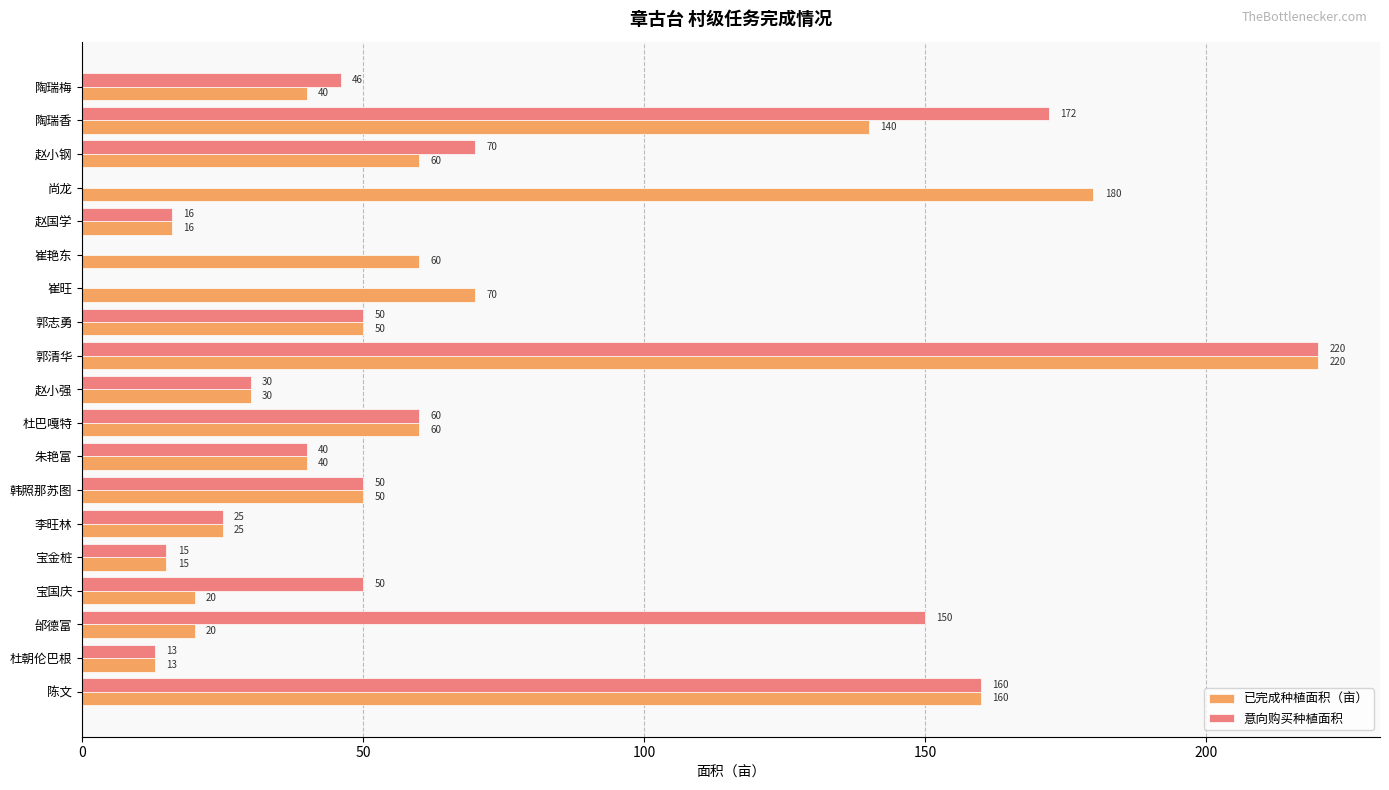

Which series has the largest total across all categories?

已完成种植面积（亩）